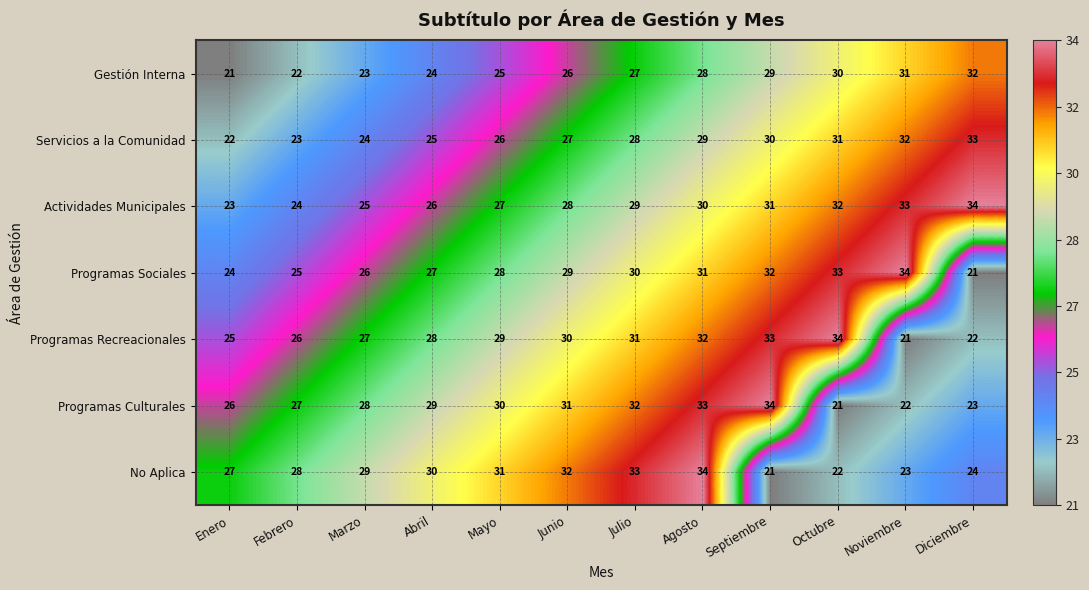

What value does the Programas Recreacionales series have at Julio, to the nearest 10?

30